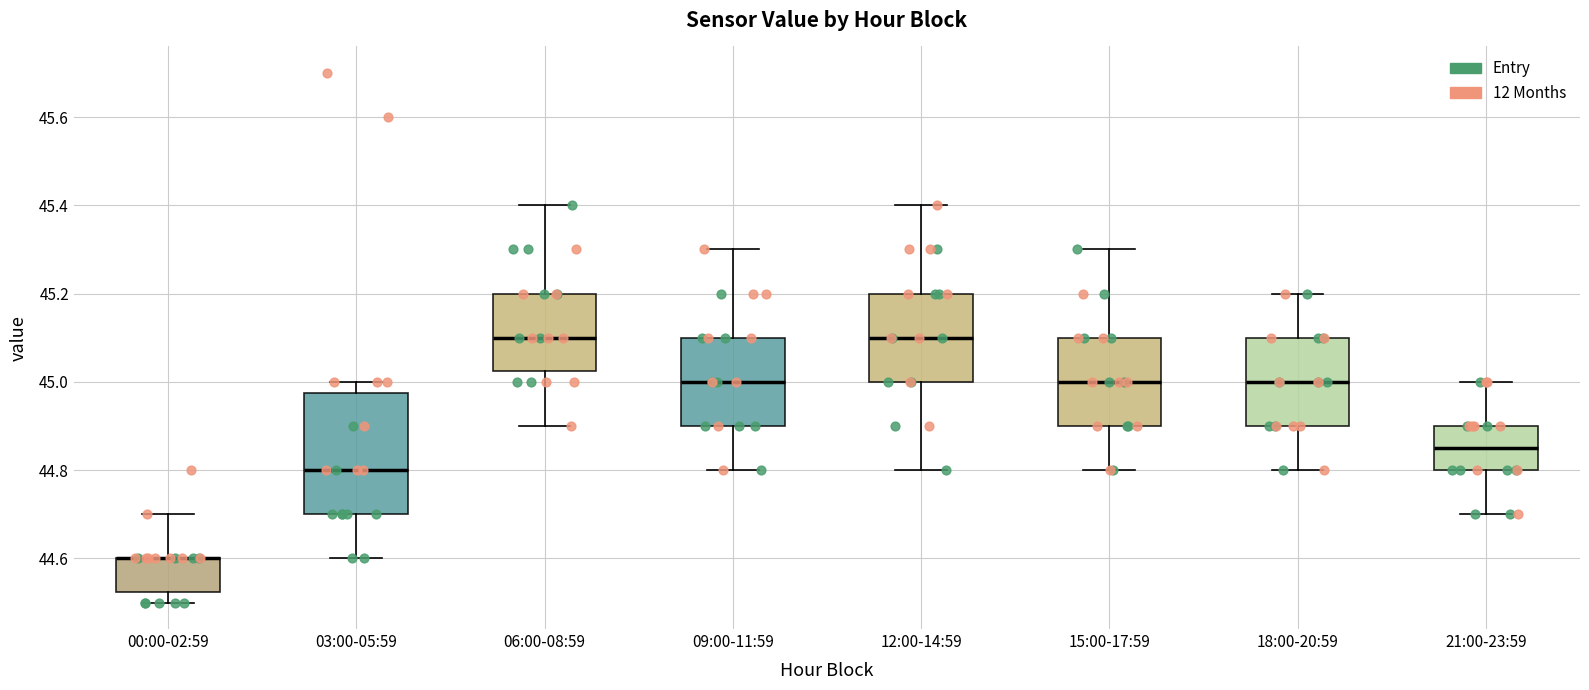

Reading left to right, transcribe this box plot: for each box, give where its median line is, the range the box spans, and where its two whiskers end, as read against the y-axis. The values are not printed on the chart, so give them approximately, as read against the axis.

00:00-02:59: median 44.60 (drawn on the box's upper edge), box 44.52 to 44.60, whiskers 44.50 to 44.70
03:00-05:59: median 44.80, box 44.70 to 44.98, whiskers 44.60 to 45.00
06:00-08:59: median 45.10, box 45.02 to 45.20, whiskers 44.90 to 45.40
09:00-11:59: median 45.00, box 44.90 to 45.10, whiskers 44.80 to 45.30
12:00-14:59: median 45.10, box 45.00 to 45.20, whiskers 44.80 to 45.40
15:00-17:59: median 45.00, box 44.90 to 45.10, whiskers 44.80 to 45.30
18:00-20:59: median 45.00, box 44.90 to 45.10, whiskers 44.80 to 45.20
21:00-23:59: median 44.86, box 44.80 to 44.90, whiskers 44.70 to 45.00